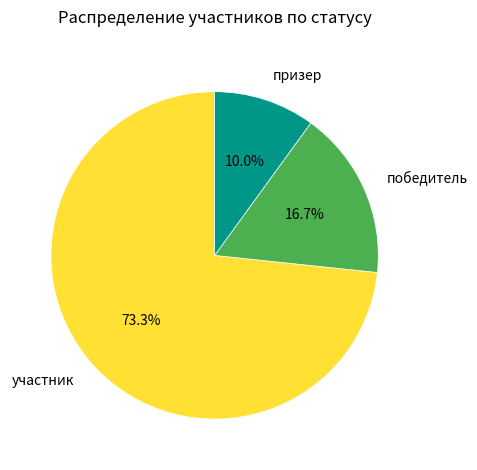

What percentage is the призер slice, to the nearest percent?

10%